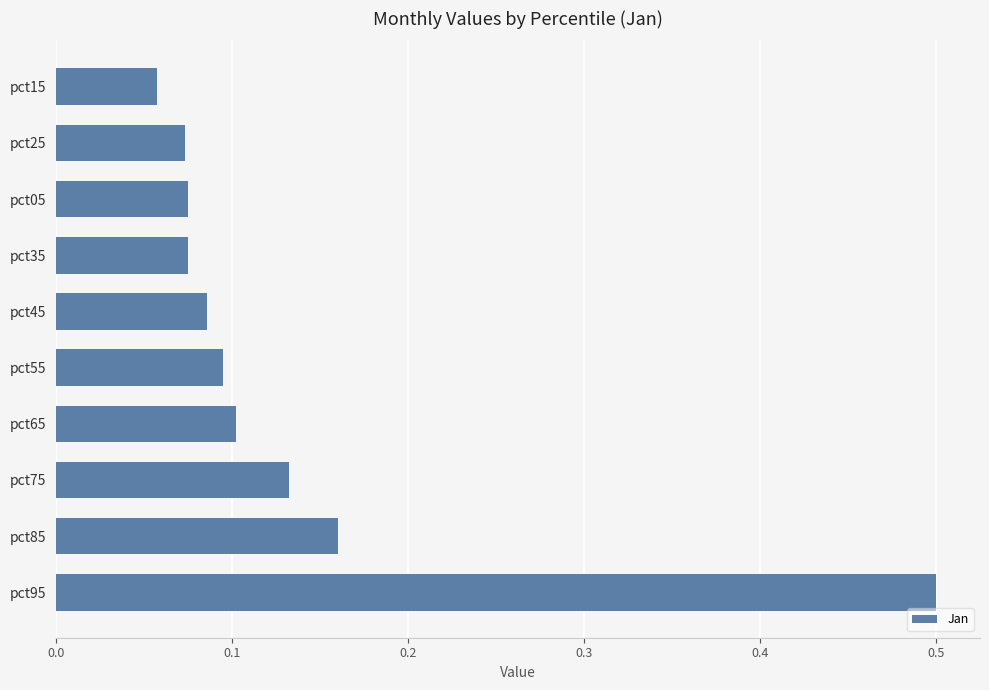

What is the difference between the maximum and minimum values?

0.4